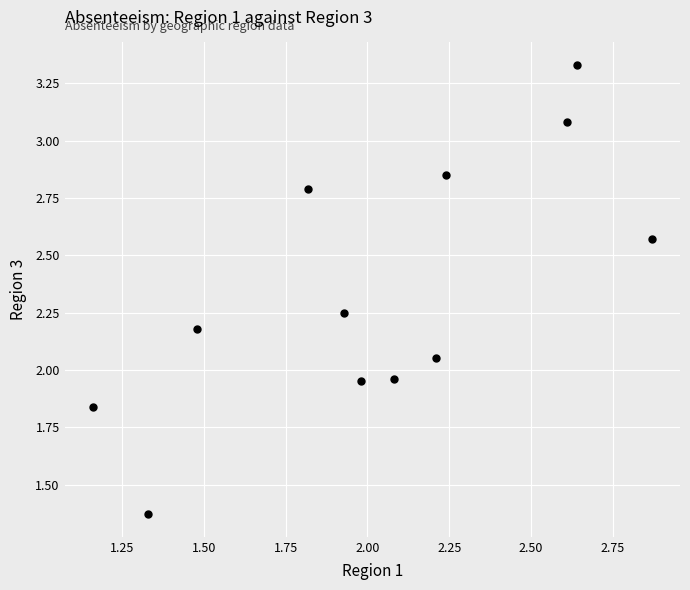

What is the average Y value?

2.4